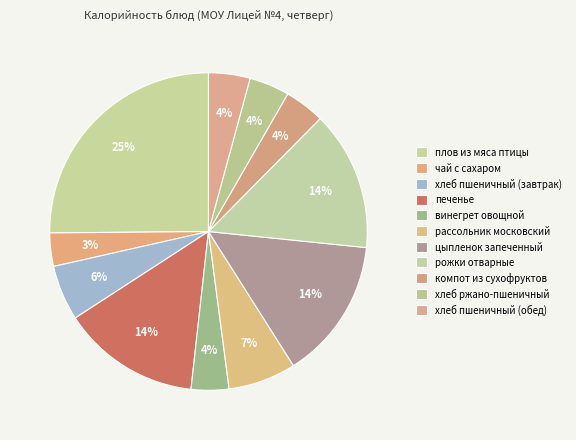

What is the ratio of the value at компот из сухофруктов to the value at хлеб ржано-пшеничный?

1.0